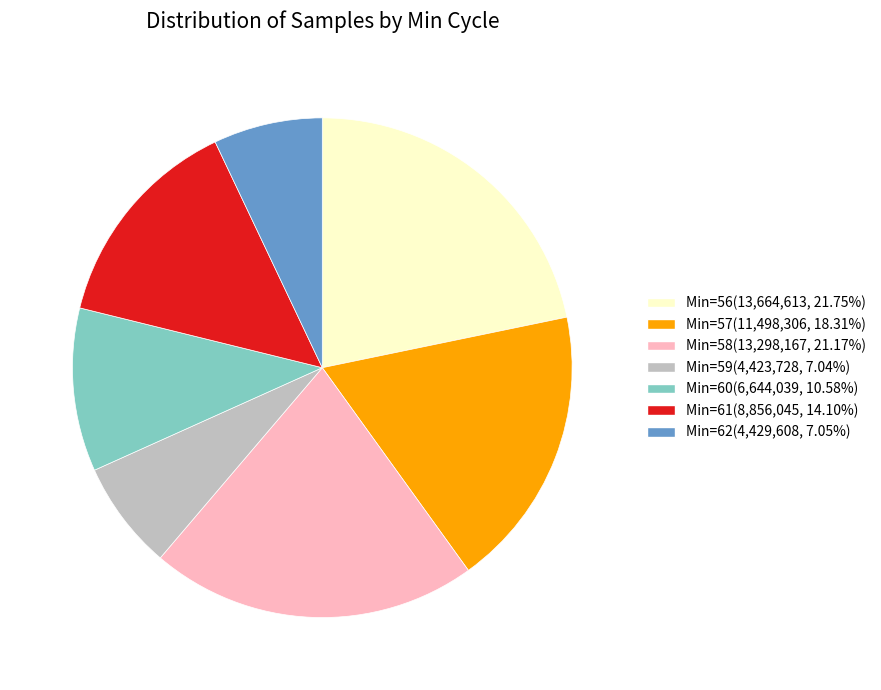

Combined, do Min=58(13,298,167, 21.17%) and Min=57(11,498,306, 18.31%) account for over 50%?

No